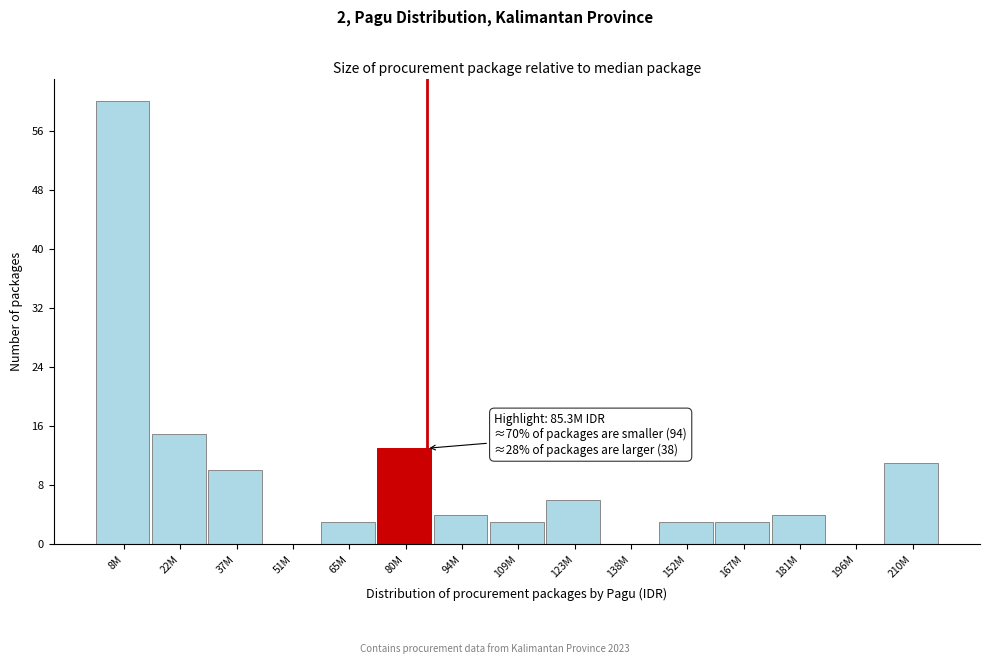

Reading left to right, what are all the values shown in this chart?

8M=60	22M=15	37M=10	51M=0	65M=3	80M=13	94M=4	109M=3	123M=6	138M=0	152M=3	167M=3	181M=4	196M=0	210M=11